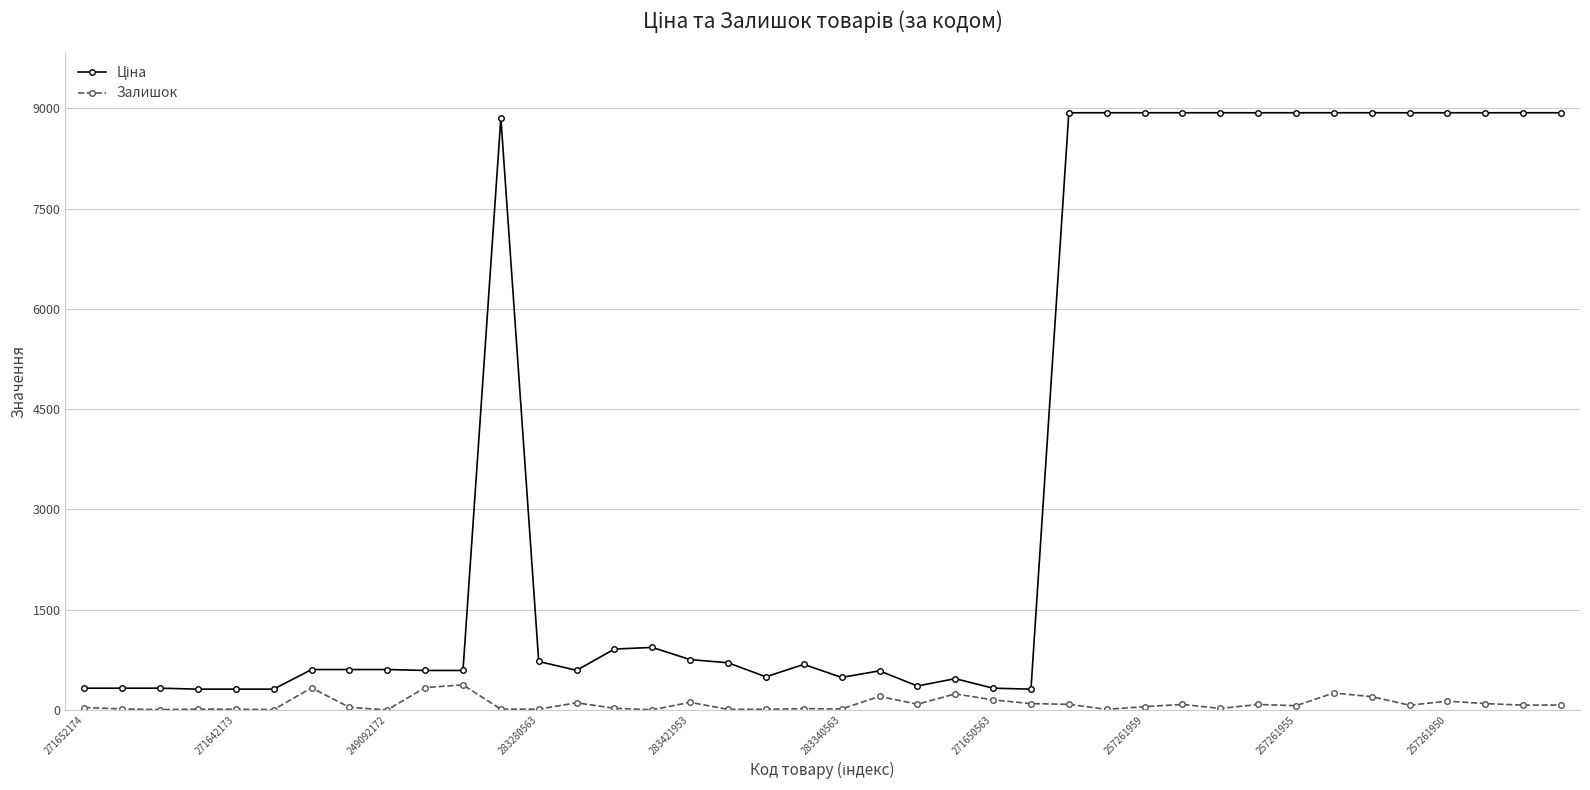

At how many categories does at least one series exceed 6958?

15